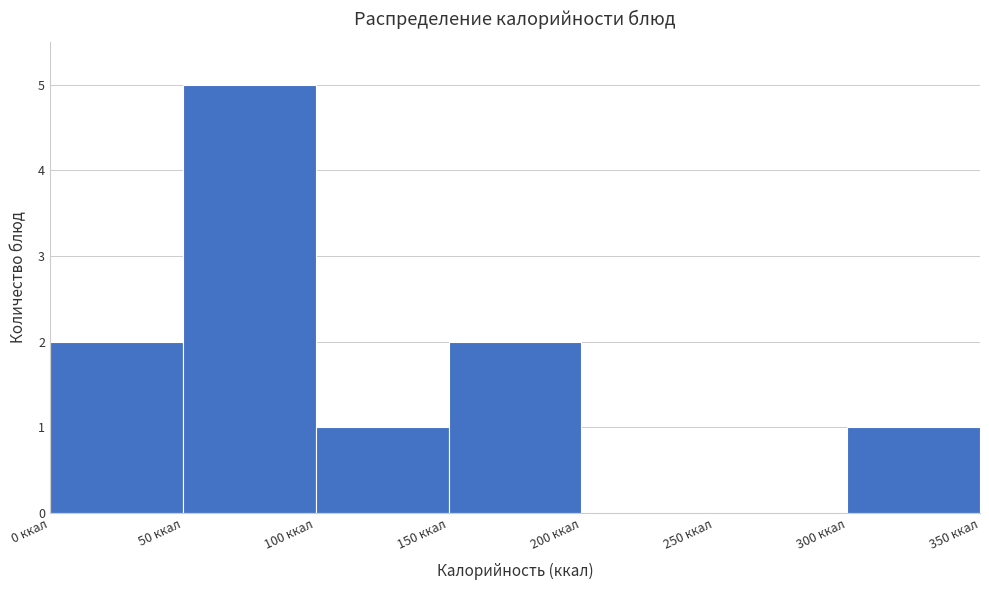

Reading left to right, list every bar in this chart as the range it spans on the x-axis followed by its height. The values are not printed on the chart, so give them approximately, as read against the axis.

0 to 50: 2
50 to 100: 5
100 to 150: 1
150 to 200: 2
200 to 250: 0
250 to 300: 0
300 to 350: 1